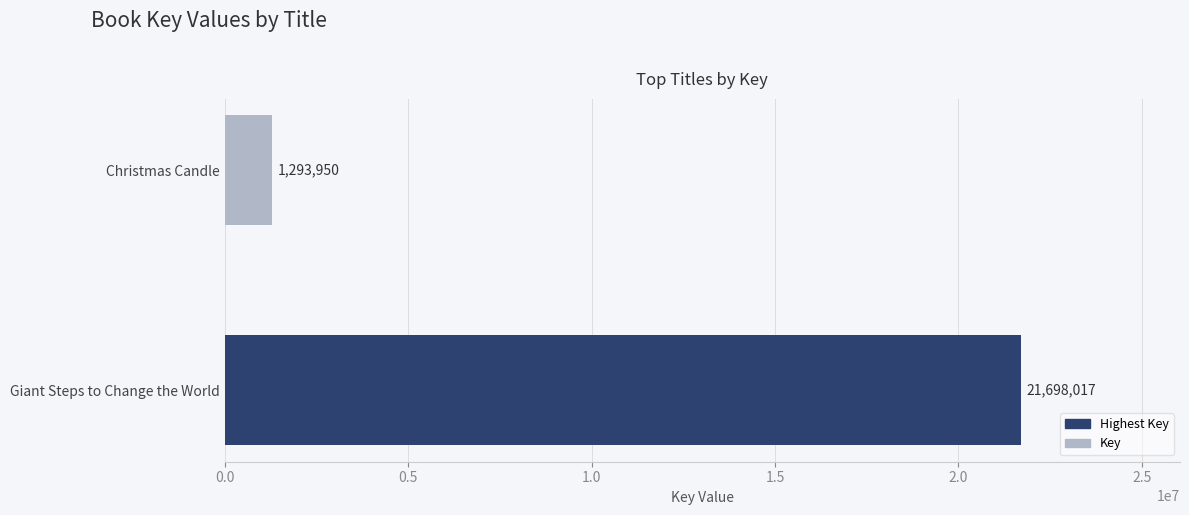

What is the average value?

11495984